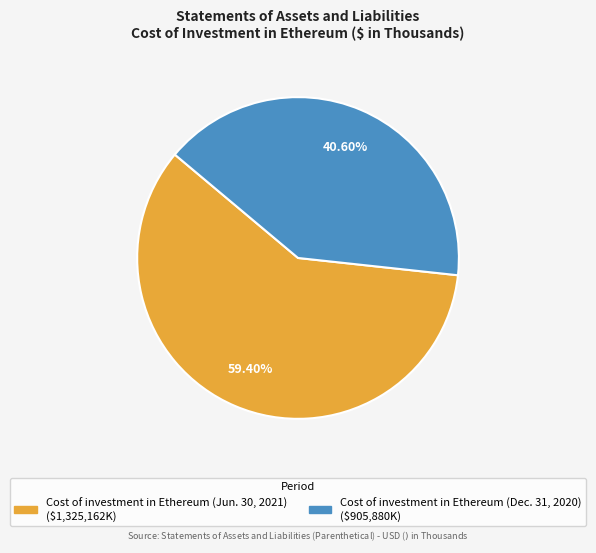

To the nearest percent, what portion does Cost of investment in Ethereum (Dec. 31, 2020) represent?

41%